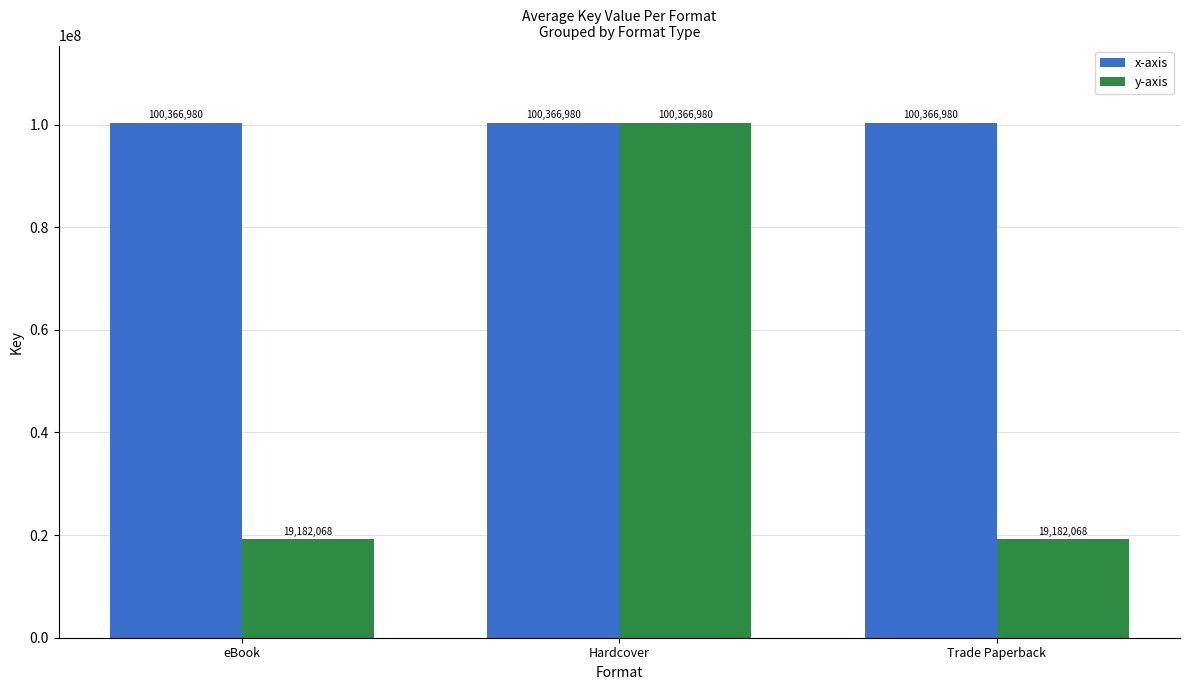

The value of y-axis at Trade Paperback is 30744489. True or false?

False